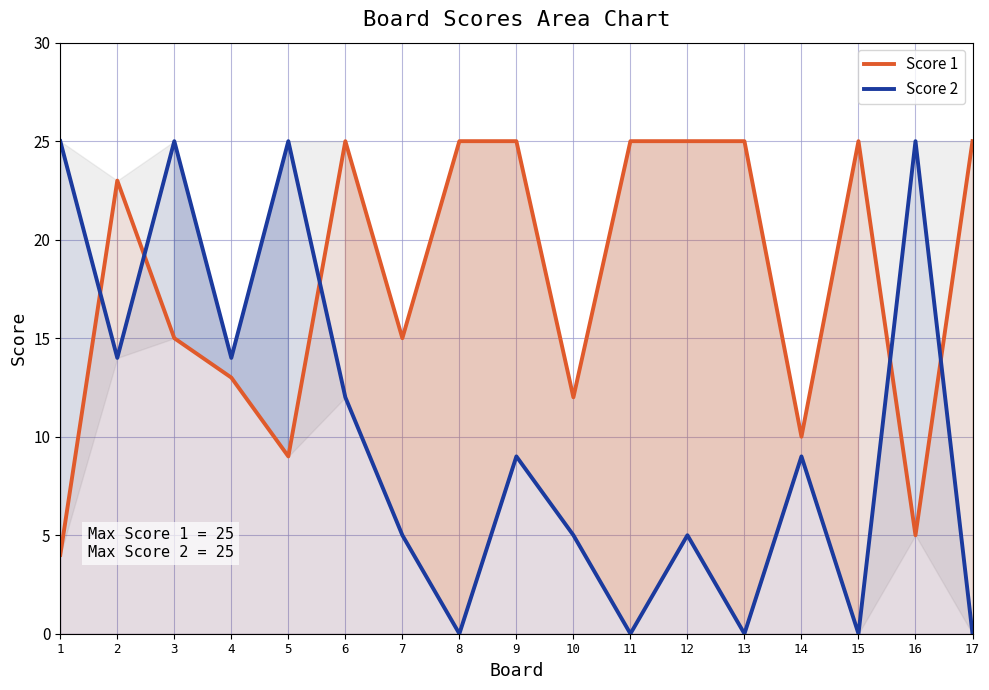

List the labels in order of Score 1 value, smallest first.

1, 16, 5, 14, 10, 4, 3, 7, 2, 6, 8, 9, 11, 12, 13, 15, 17